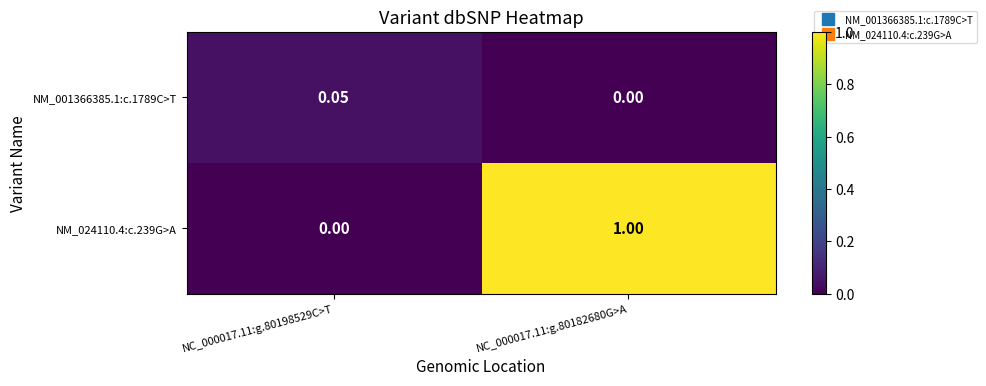

Rank the series at NC_000017.11:g.80182680G>A from lowest to highest value.

NM_001366385.1:c.1789C>T, NM_024110.4:c.239G>A